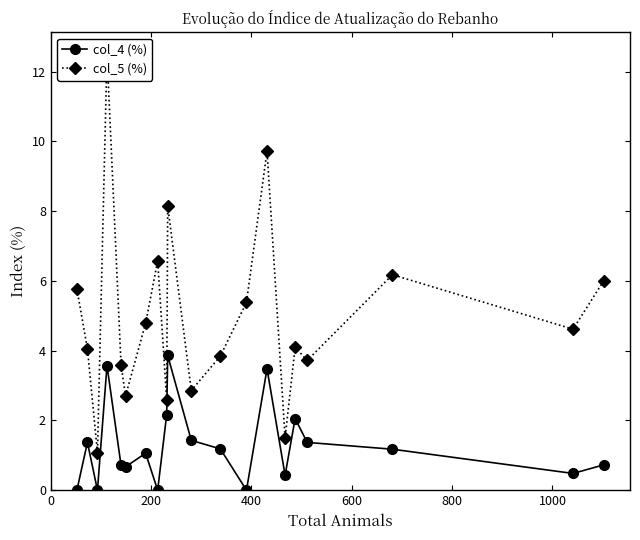

True or false: col_4 (%) has more than 1 interior local peaks.

True